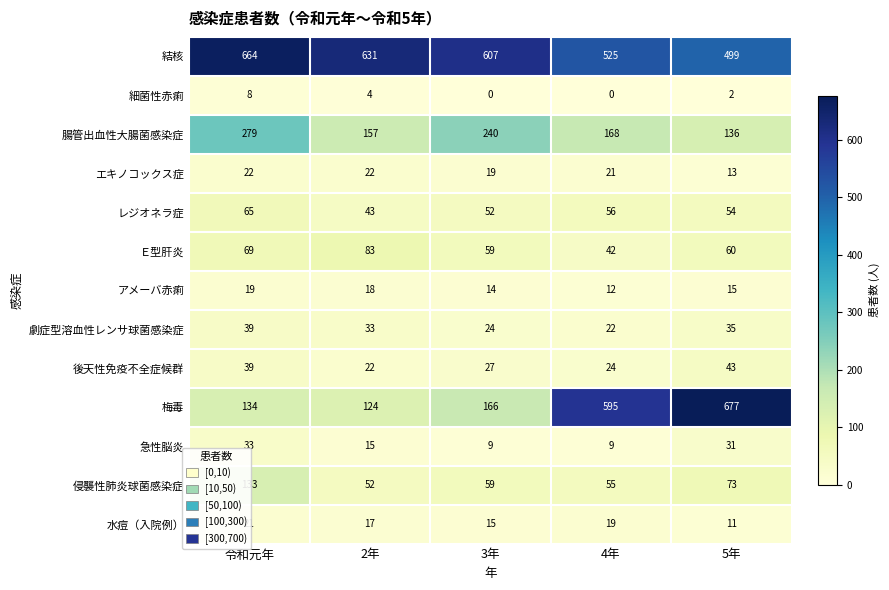

How many data points does each series have?

5